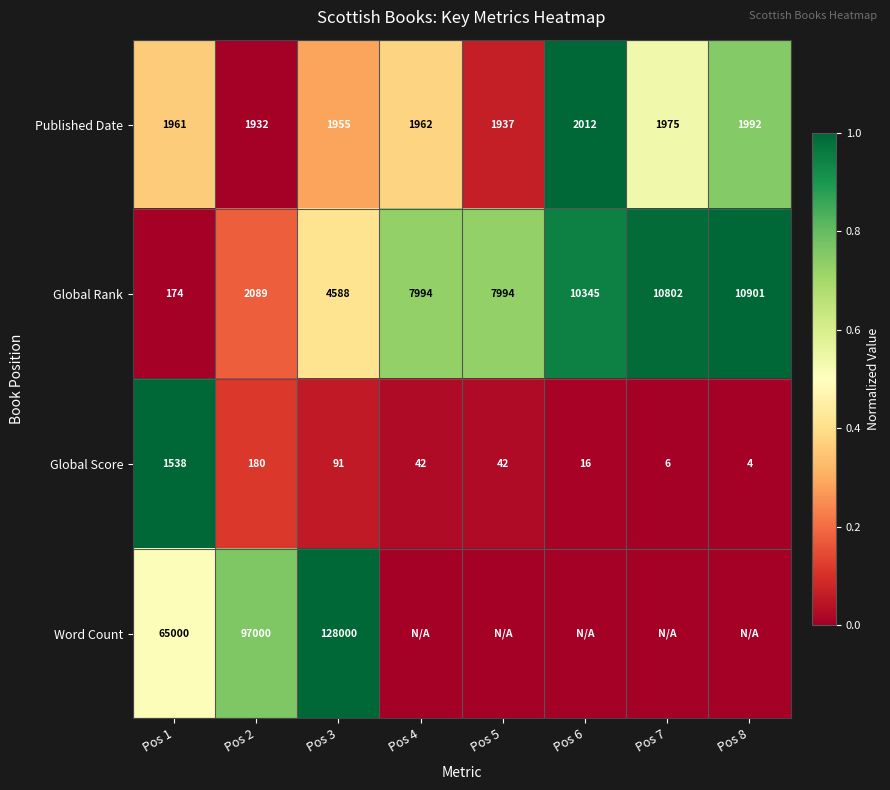

What is the maximum value shown in the chart?

1.0